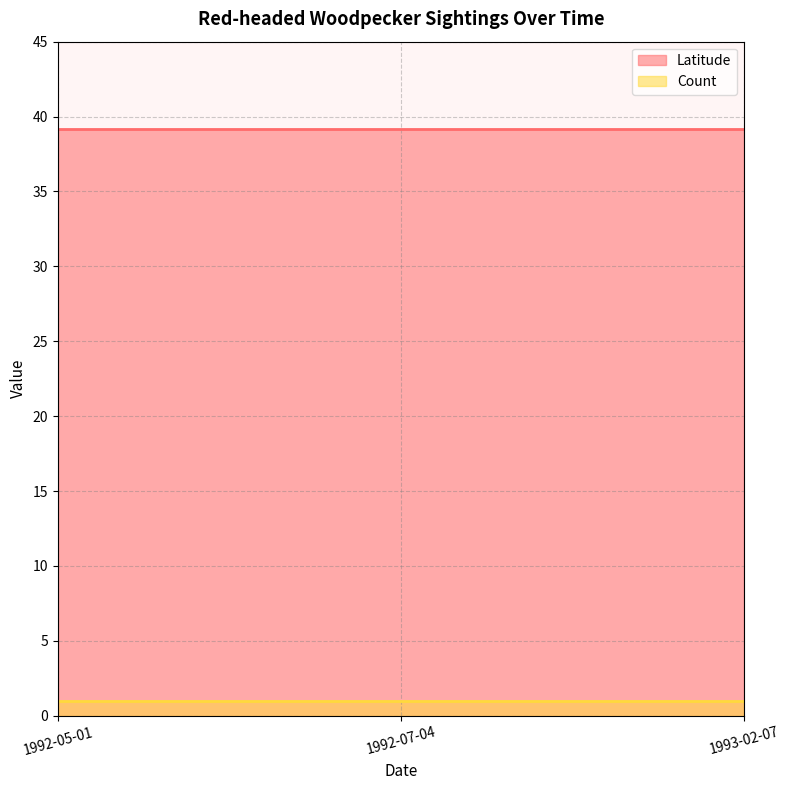

What is the approximate value of Count at 1992-05-01?

1.0